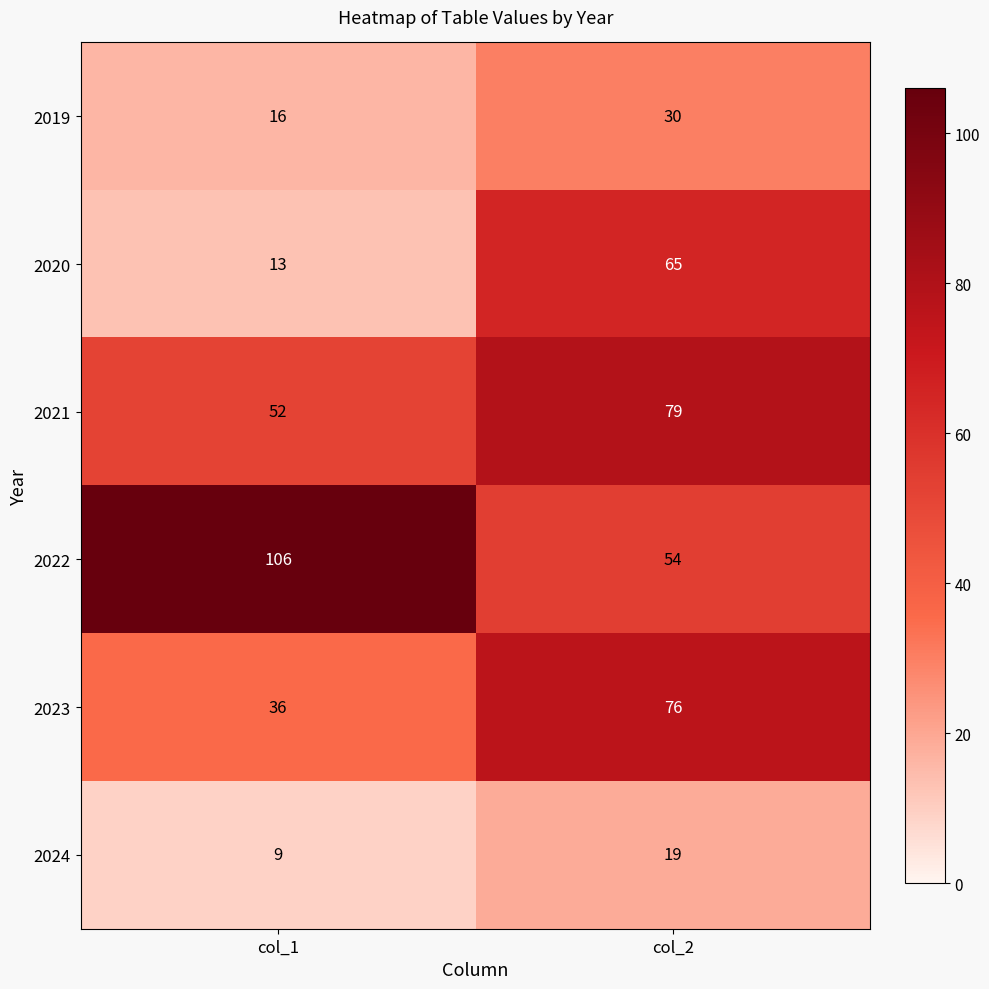

Which category has the highest value across all series?

col_1